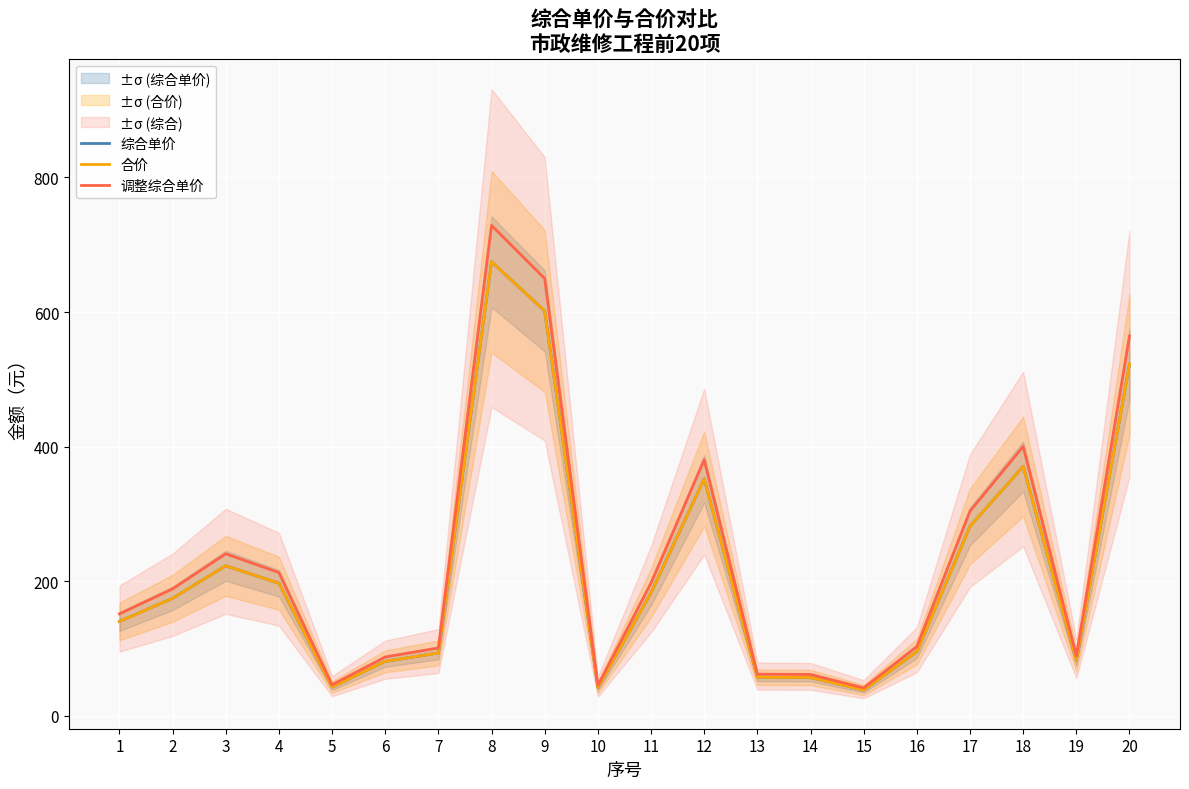

True or false: 综合单价 has more than 1 interior local peaks.

True